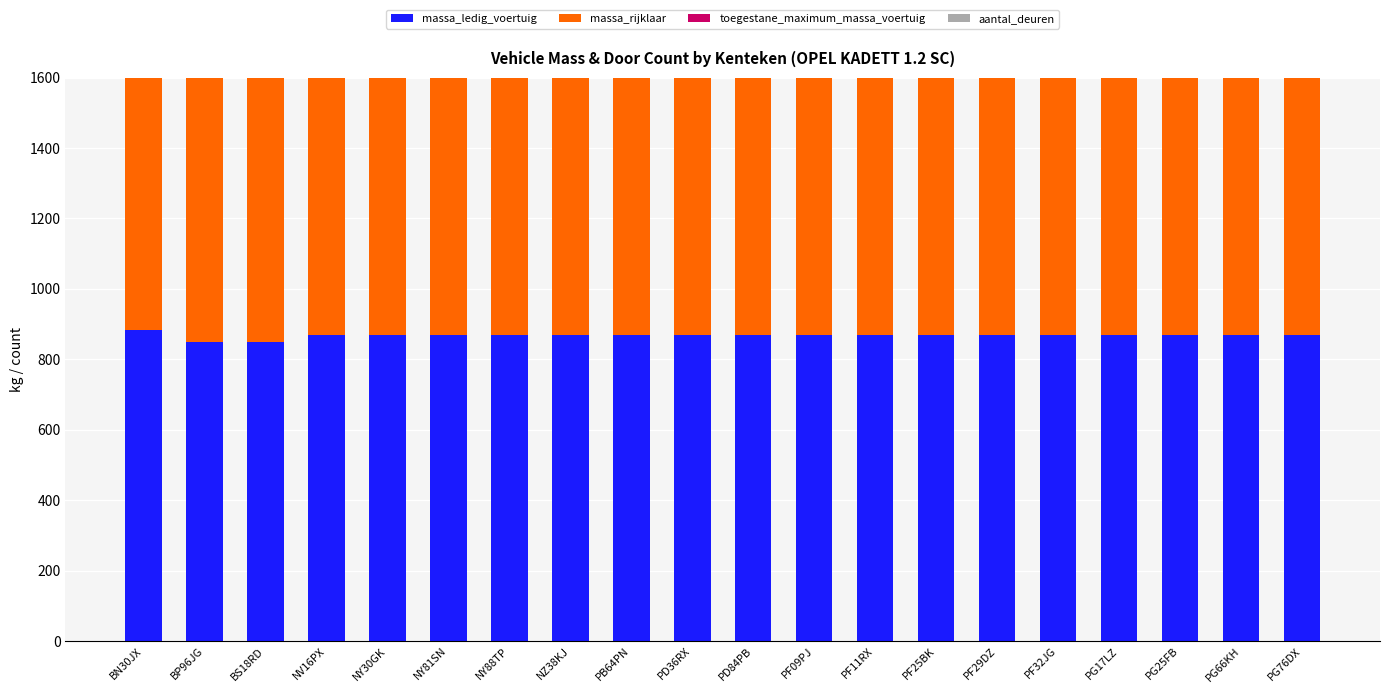

Reading left to right, what are all the values shown in this chart?

massa_ledig_voertuig: 884	848	848	868	868	868	868	868	868	868	868	868	868	868	868	868	868	868	868	868
massa_rijklaar: 984	948	948	968	968	968	968	968	968	968	968	968	968	968	968	968	968	968	968	968
toegestane_maximum_massa_voertuig: 1348	1348	1348	1385	1385	1385	1385	1385	1385	1385	1385	1385	1385	1385	1385	1385	1385	1385	1385	1385
aantal_deuren: 4	4	4	4	4	4	4	4	4	4	4	4	4	4	4	4	4	4	4	4